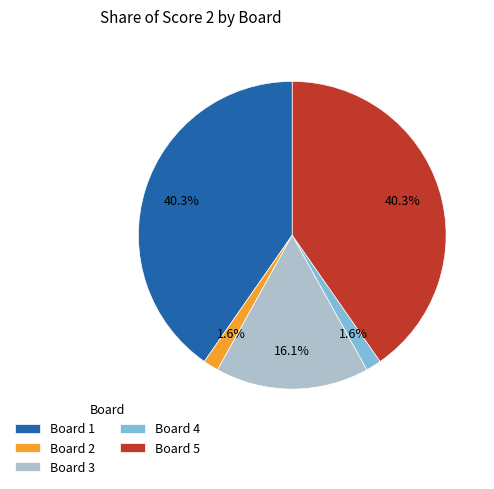

How many slices are in this pie chart?

5